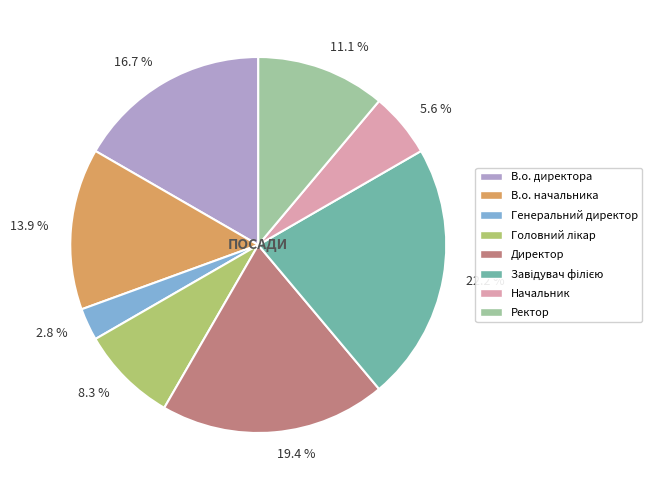

Approximately how many times larger is the value at 11.1 % compared to 2.8 %?

4.0